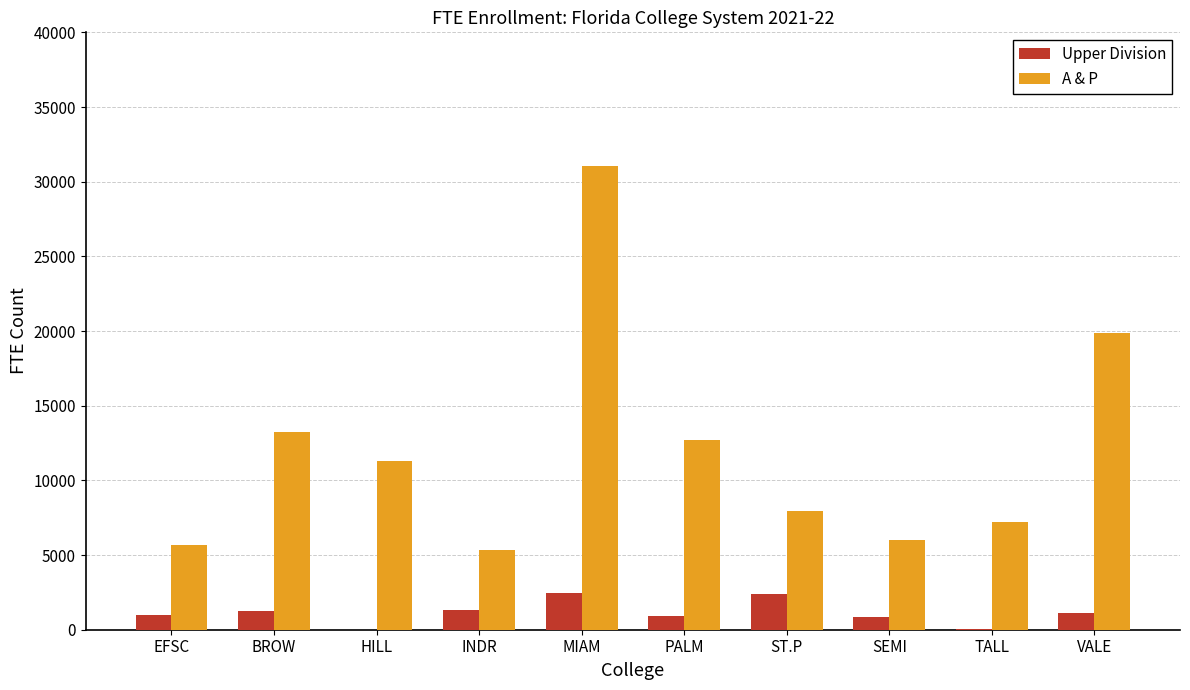

Is the value of Upper Division at VALE greater than the value of A & P at EFSC?

No